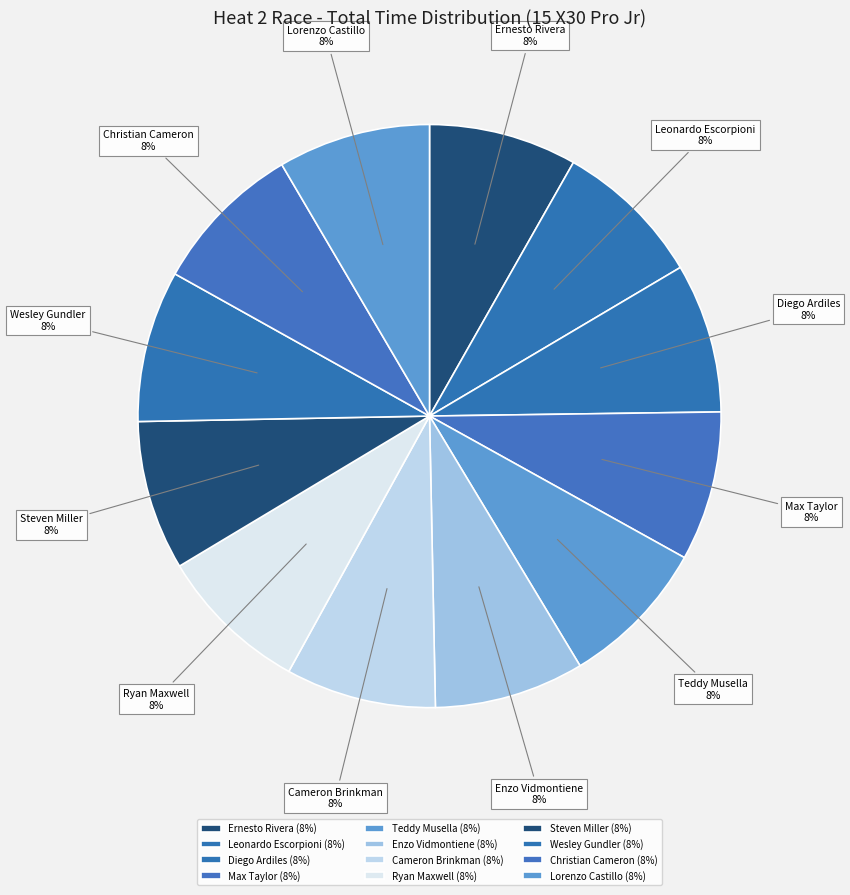

What is the ratio of the value at Enzo Vidmontiene to the value at Diego Ardiles?

1.0